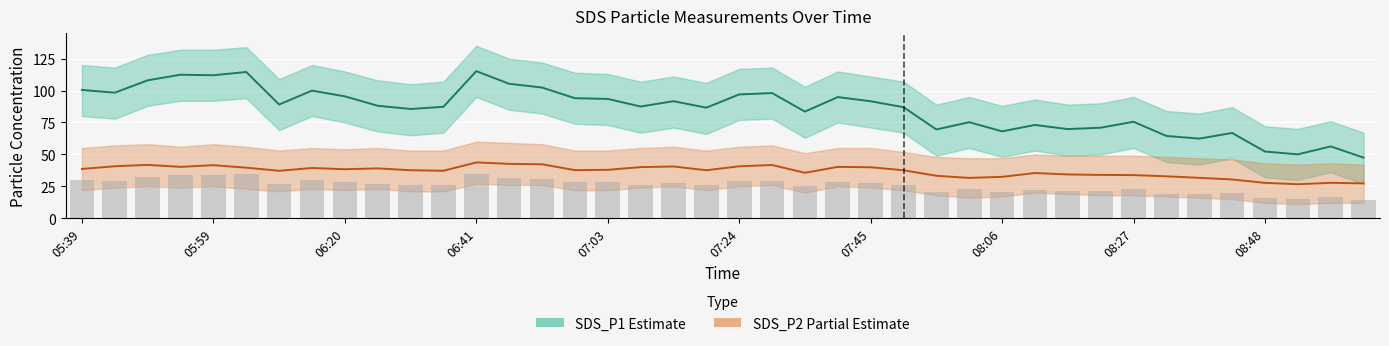

Rank the series by their average value, from lowest to highest.

SDS_P2 (Partial Estimate), SDS_P1 (Estimate)